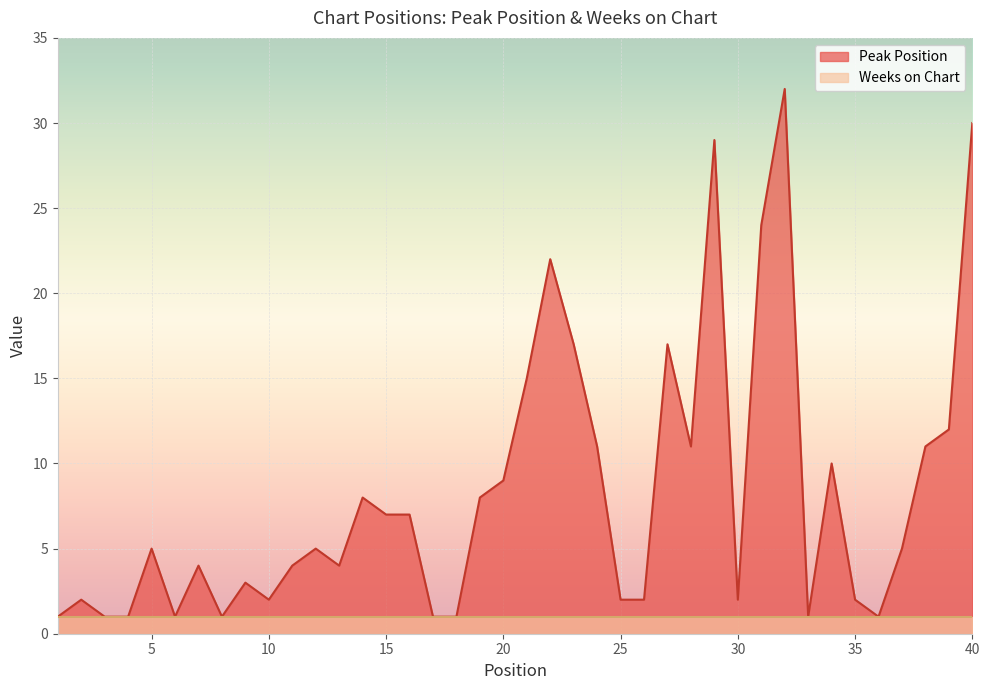

What is the difference between the values at 5 and 24?

6